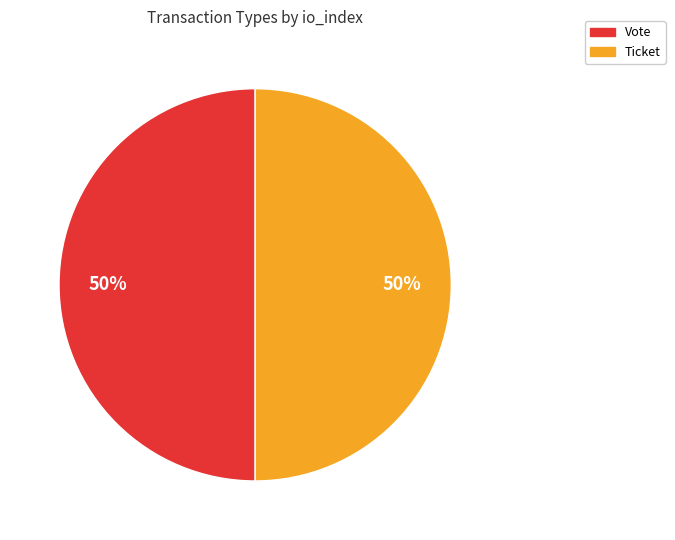

To the nearest percent, what is the difference between the Ticket and Vote slice percentages?

0%